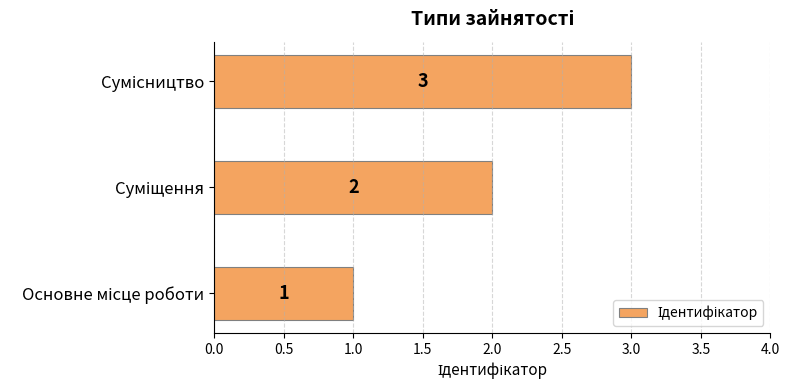

What is the minimum value shown in the chart?

1